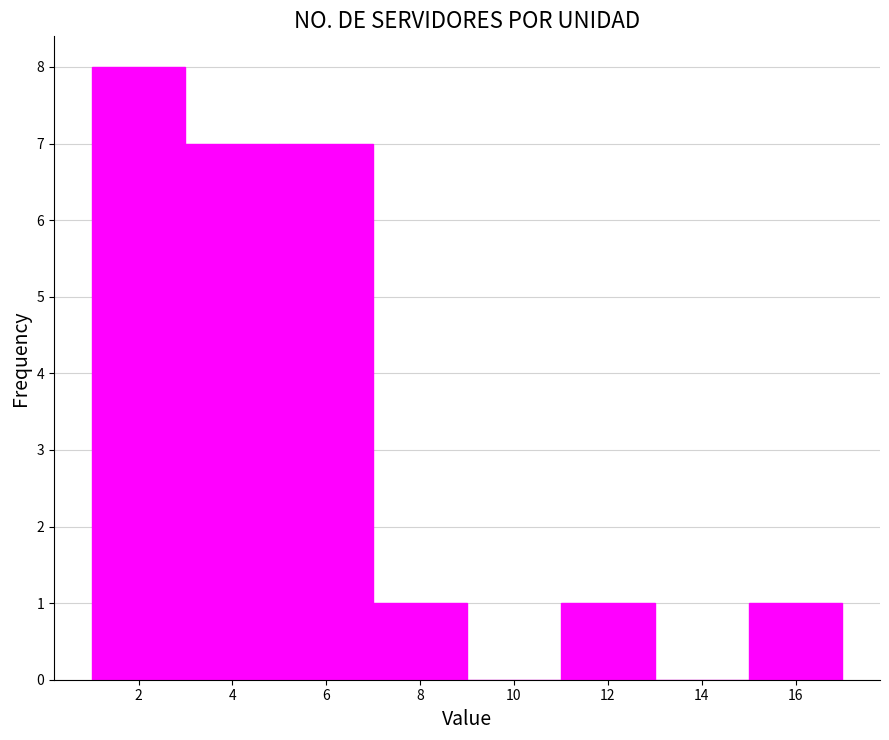

What is the height of the bar covering 5 to 7 on the x-axis? The values are not printed on the chart, so give them approximately, as read against the axis.

7